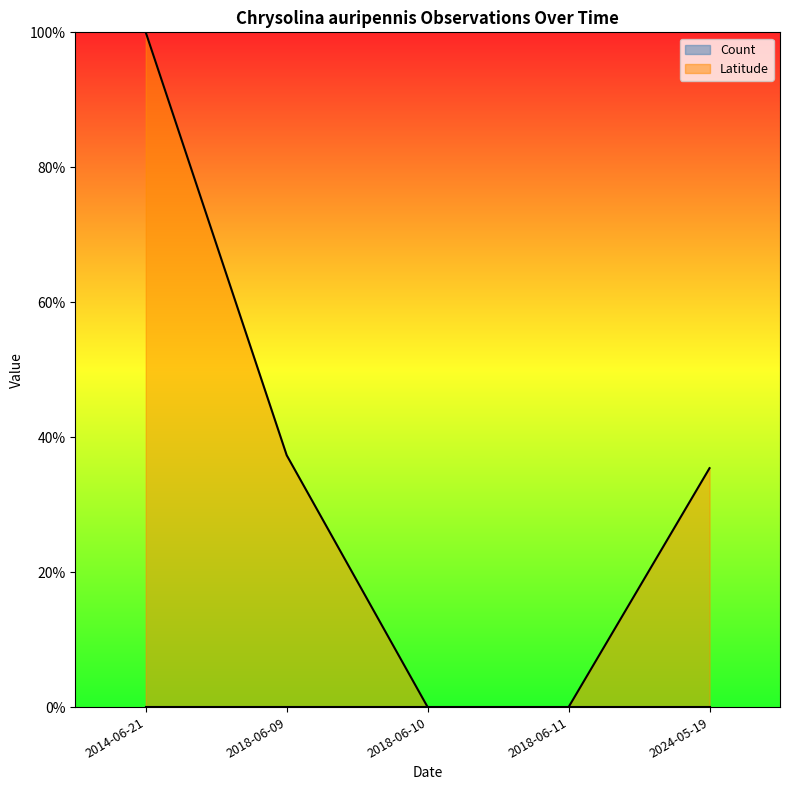

List the labels in order of value, smallest first.

2018-06-10, 2018-06-11, 2024-05-19, 2018-06-09, 2014-06-21